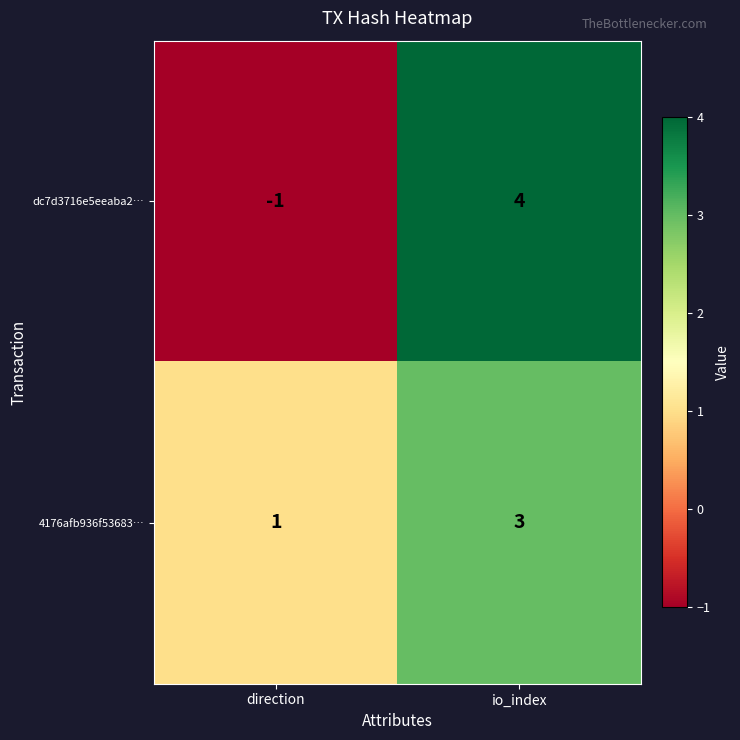

Reading right to left, extract all data points from this chart.

dc7d3716e5eeaba2…: 4	-1
4176afb936f53683…: 3	1